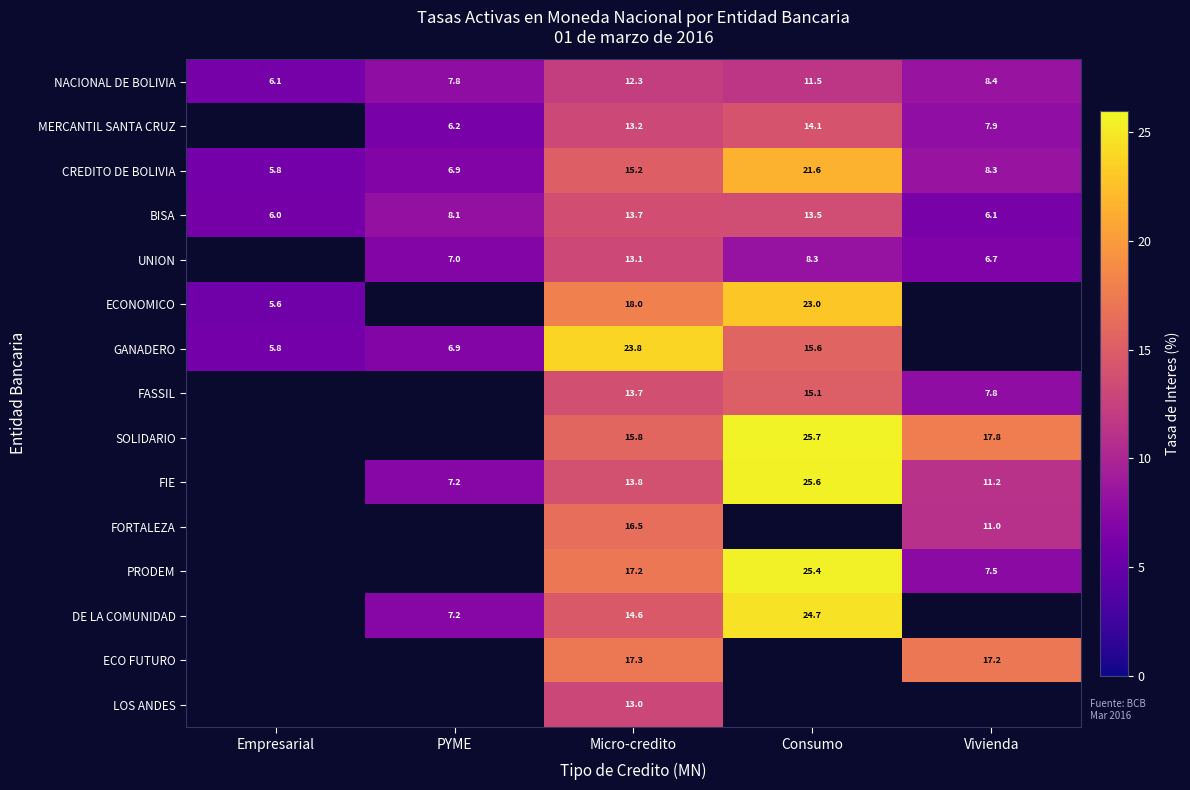

At which label does NACIONAL DE BOLIVIA first exceed 8?

Micro-credito